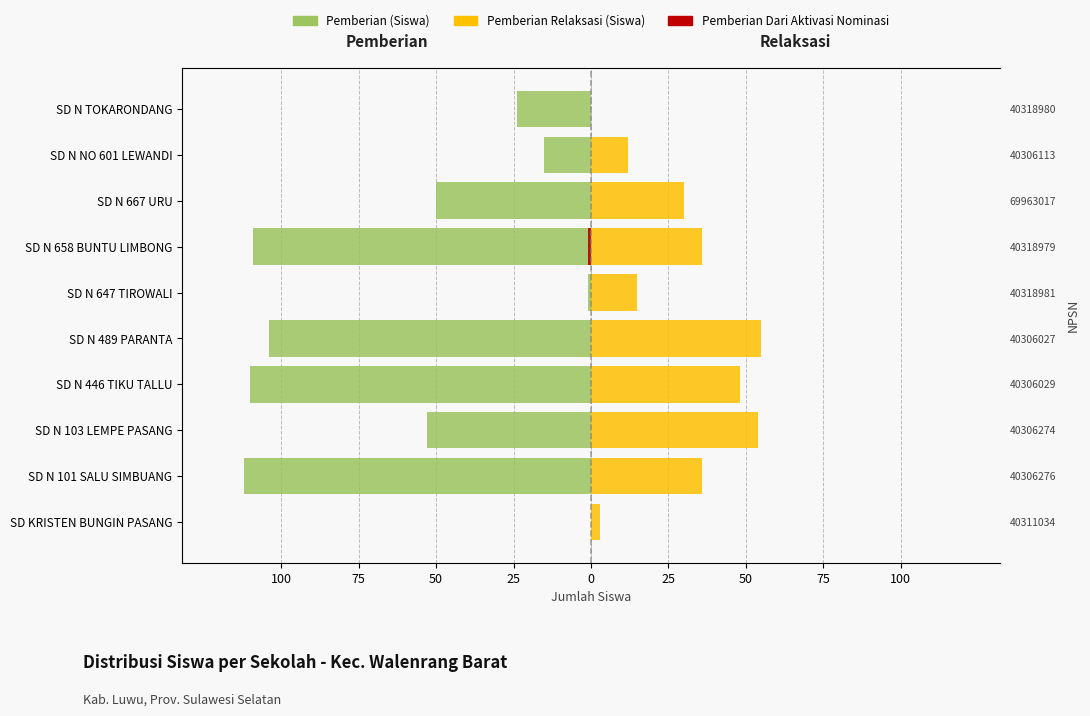

How many bars are there in each group?

3